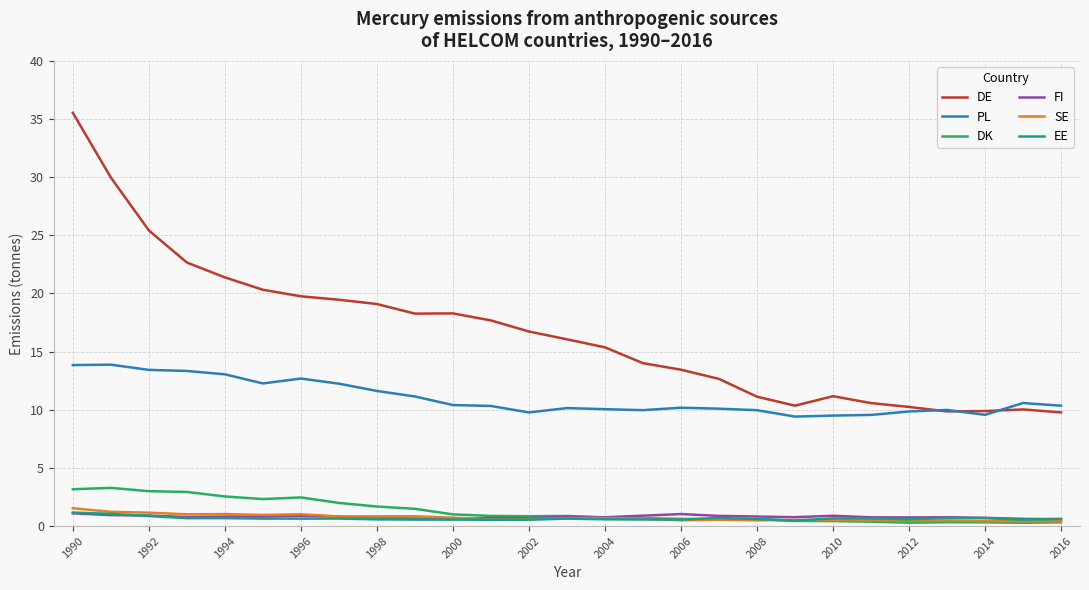

Which series has the largest range (max minus min)?

DE